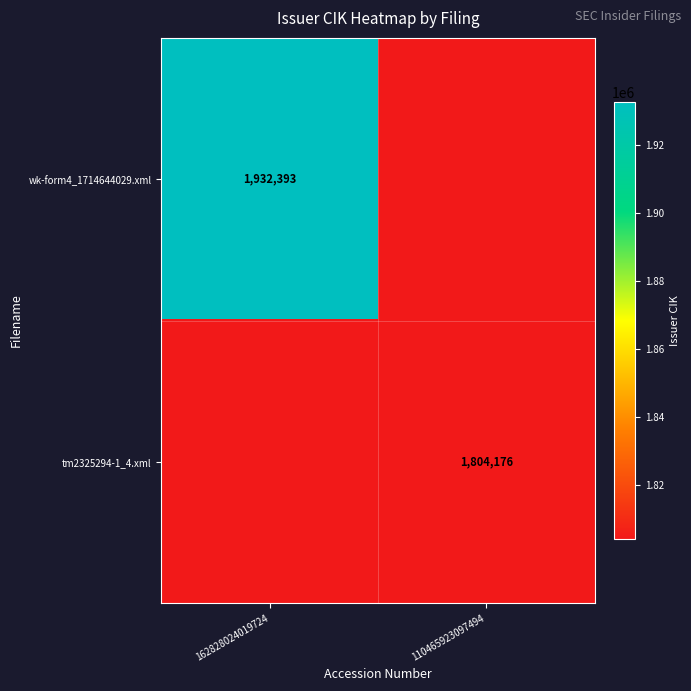

Is the value of tm2325294-1_4.xml at 110465923097494 greater than the value of wk-form4_1714644029.xml at 162828024019724?

No